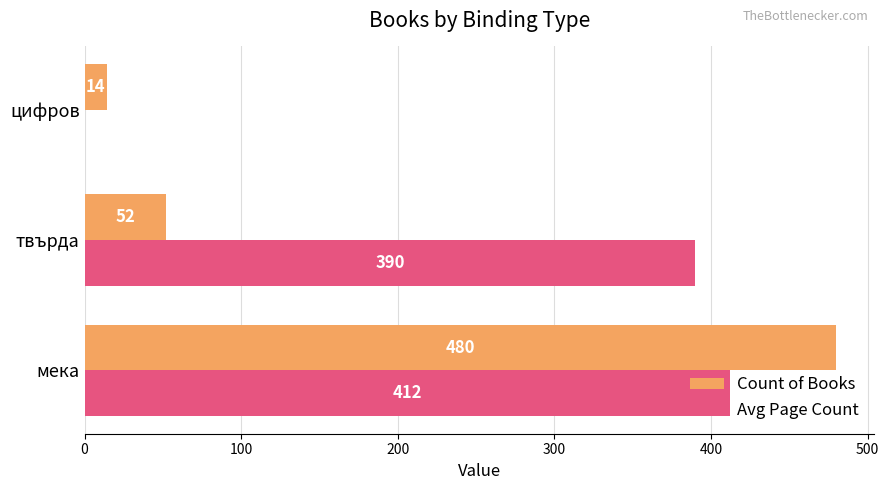

What is the total value across all series at мека?

892